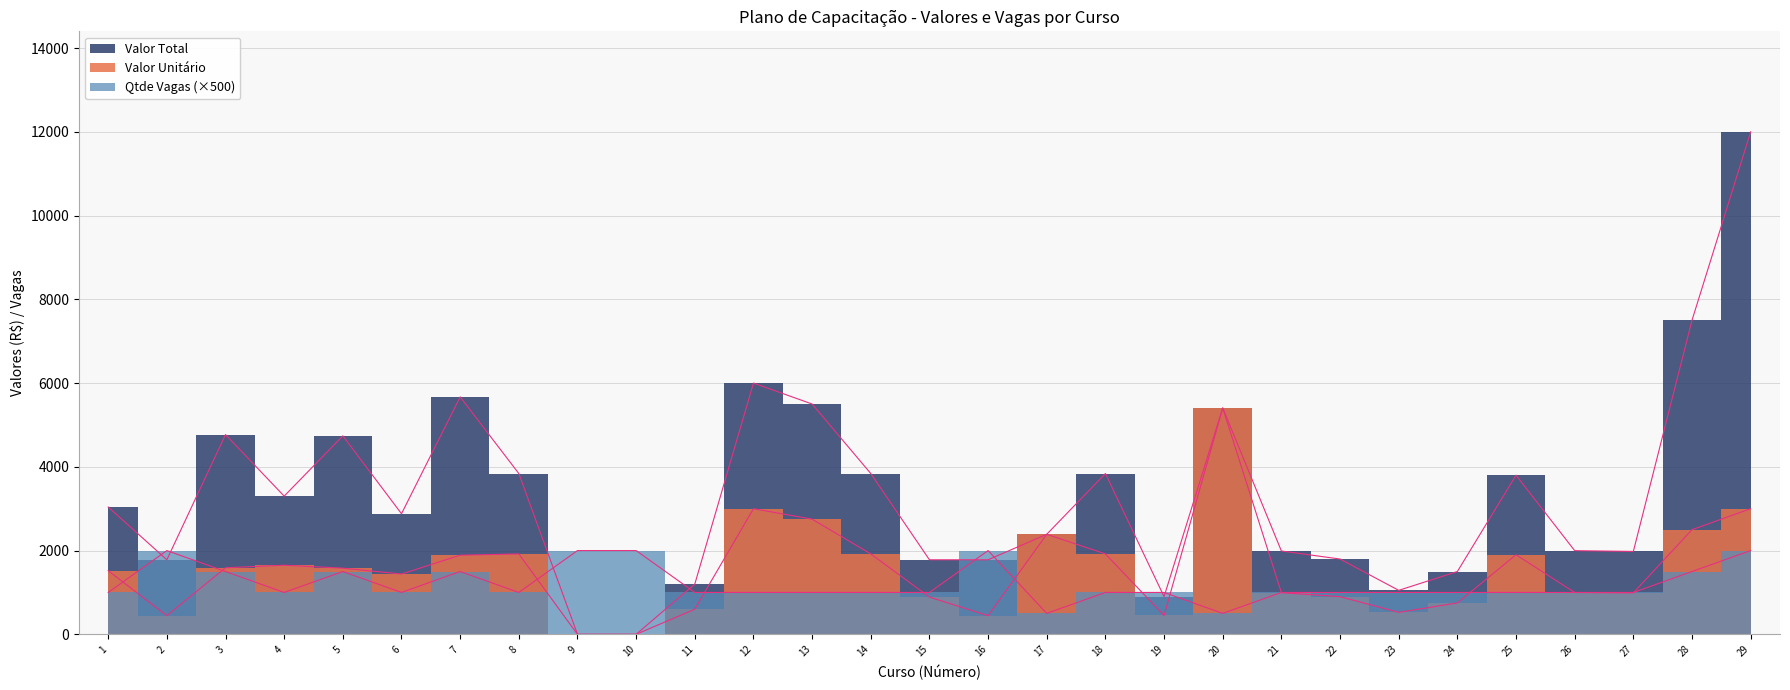

How many interior local peaks does the Qtde Vagas series have?

4